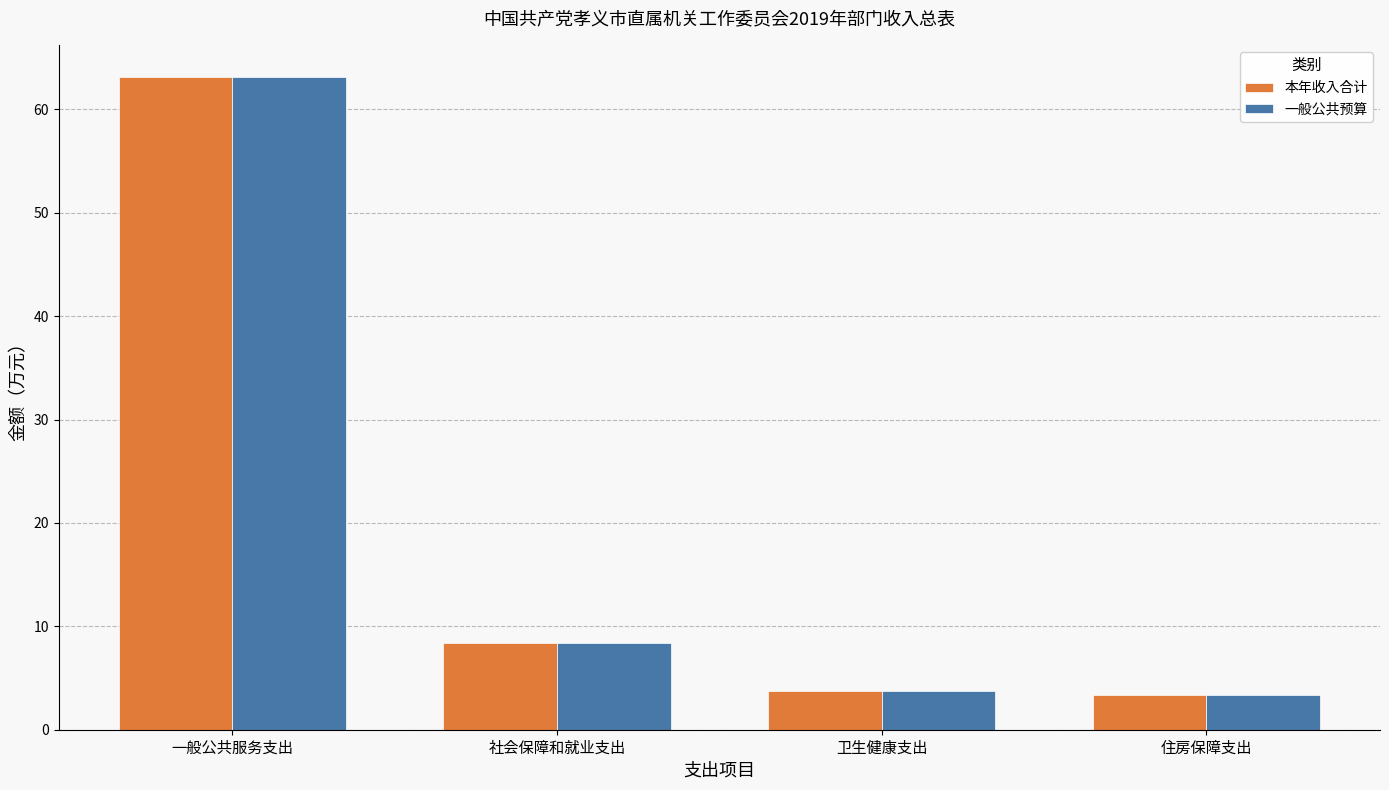

At which category is the sum across all series the highest?

一般公共服务支出